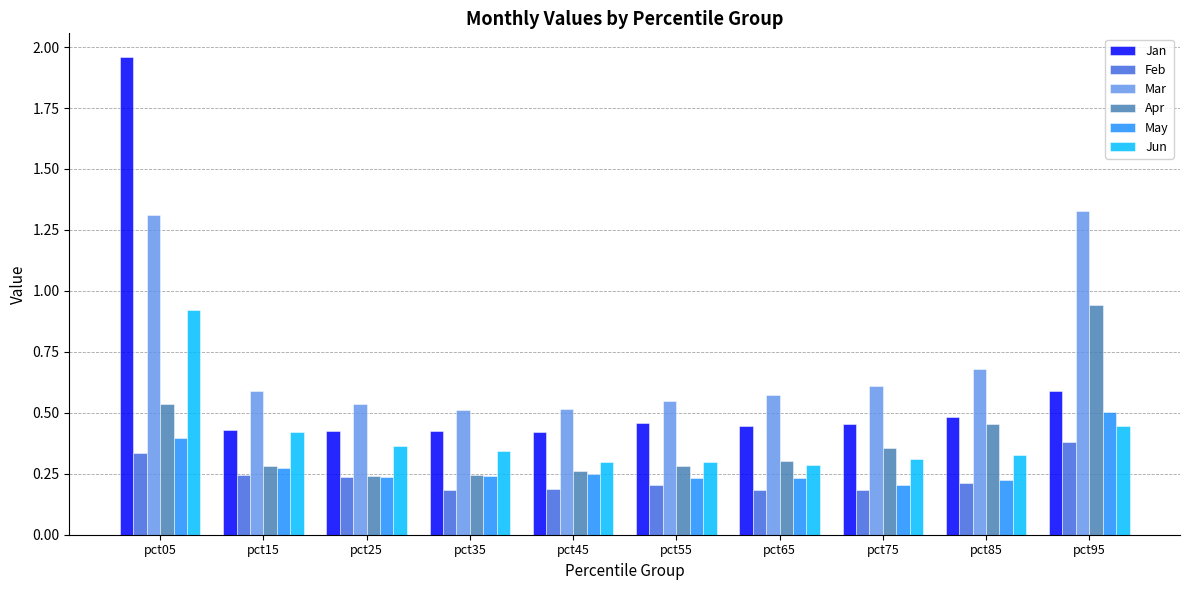

How many Feb values are between 0 and 1?

10